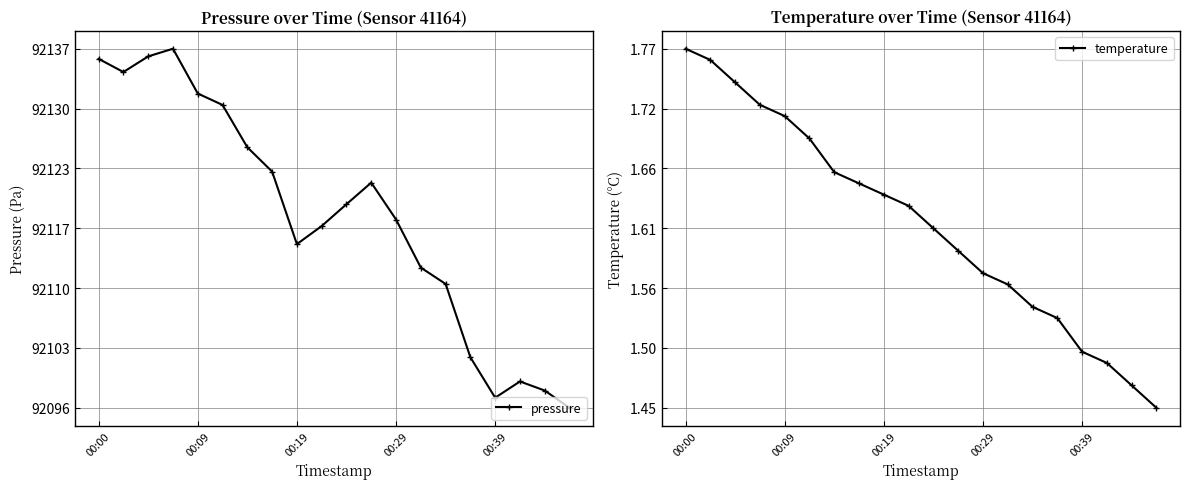

True or false: temperature has more than 1 interior local peaks.

False